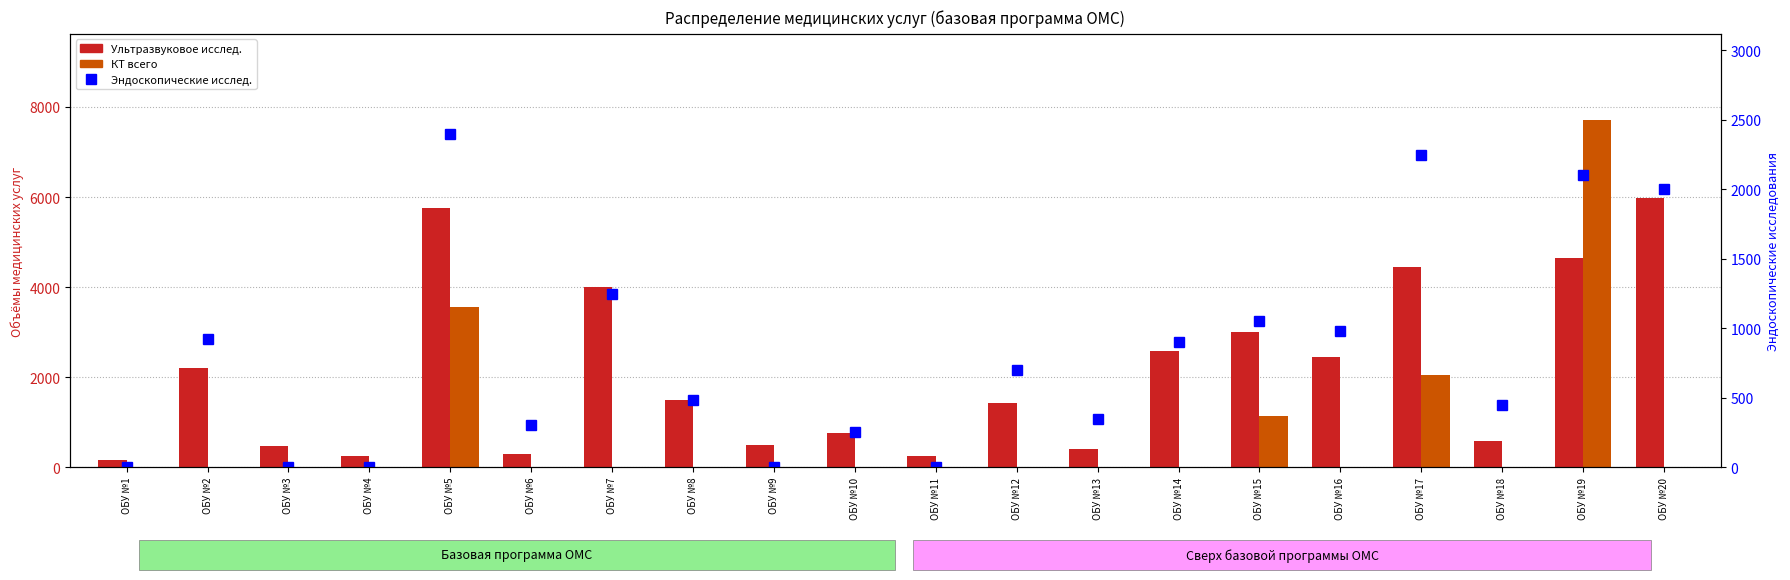

The value of Эндоскопические исслед. at ОБУ №16 is 265. True or false?

False